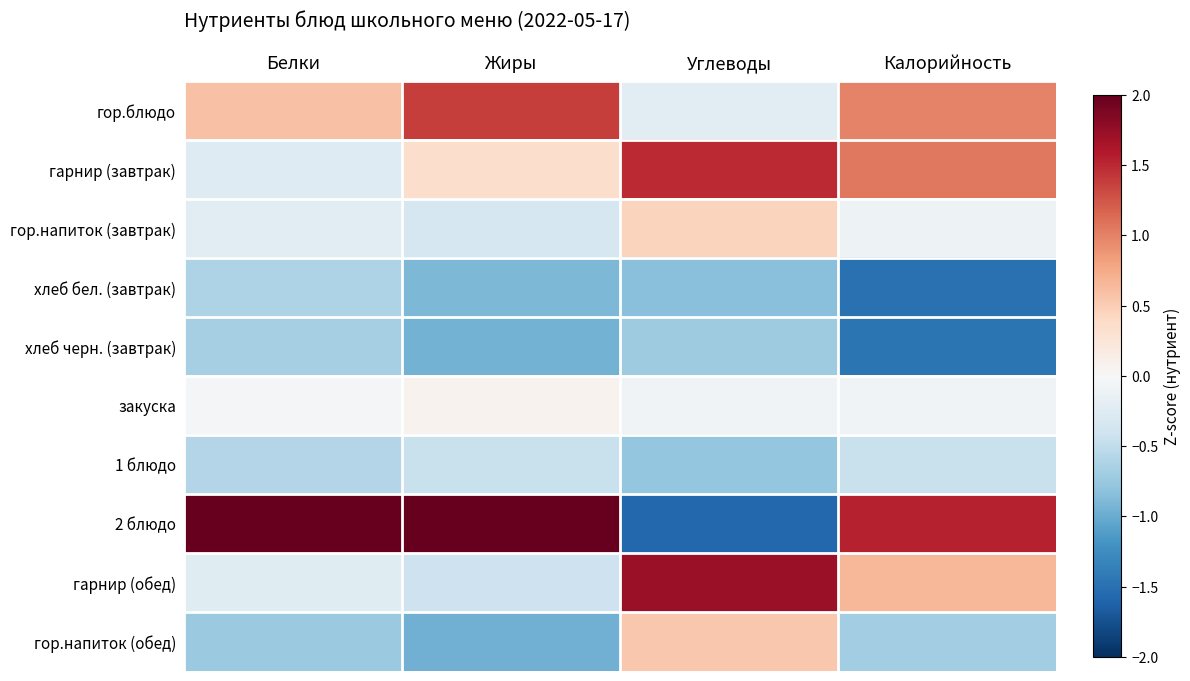

Which series has the largest total across all categories?

2 блюдо